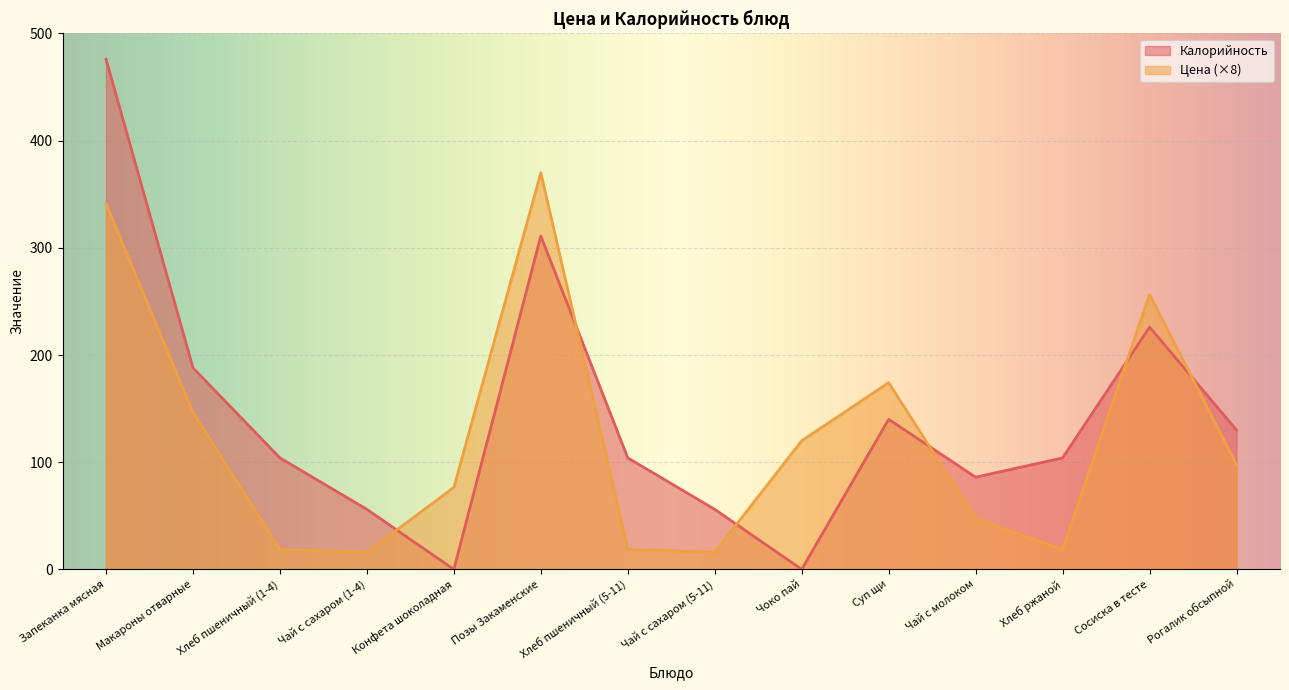

Where is the first local maximum for Калорийность?

Позы Закаменские